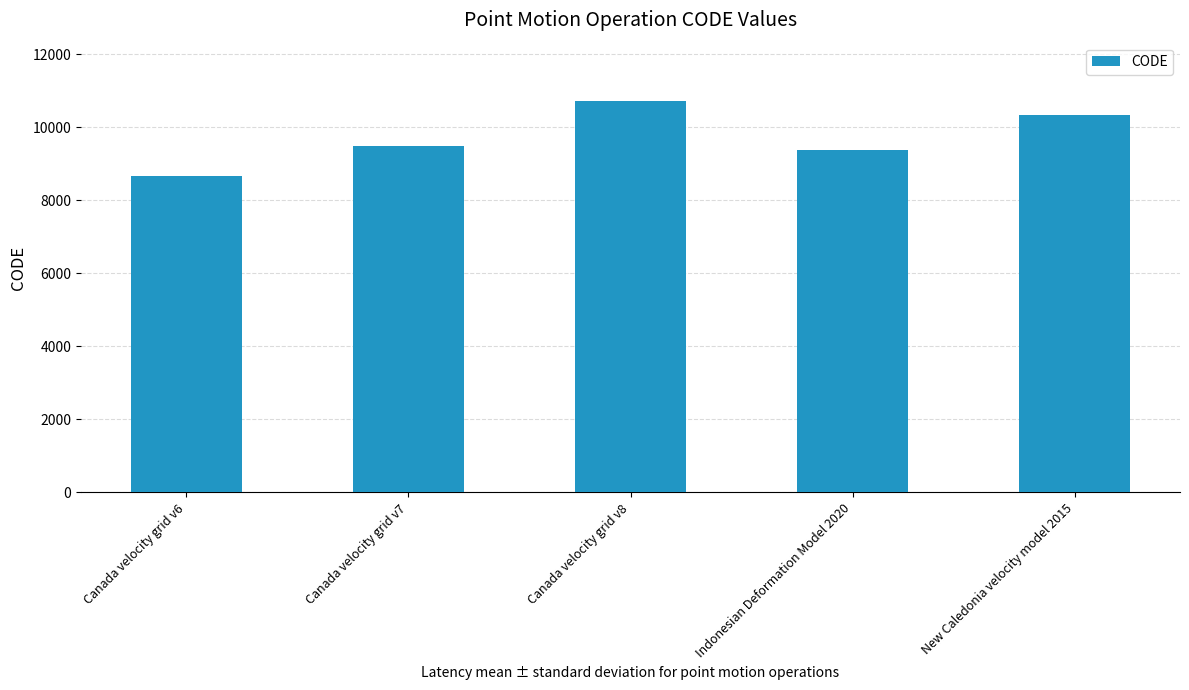

What is the maximum value shown in the chart?

10707